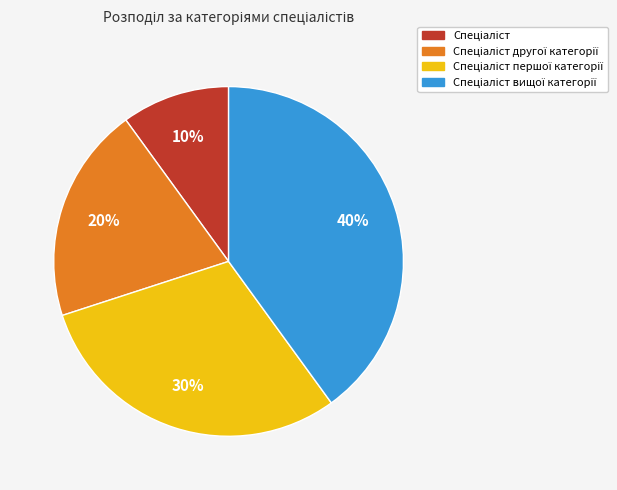

To the nearest percent, what is the difference between the largest and smallest slice percentages?

30%